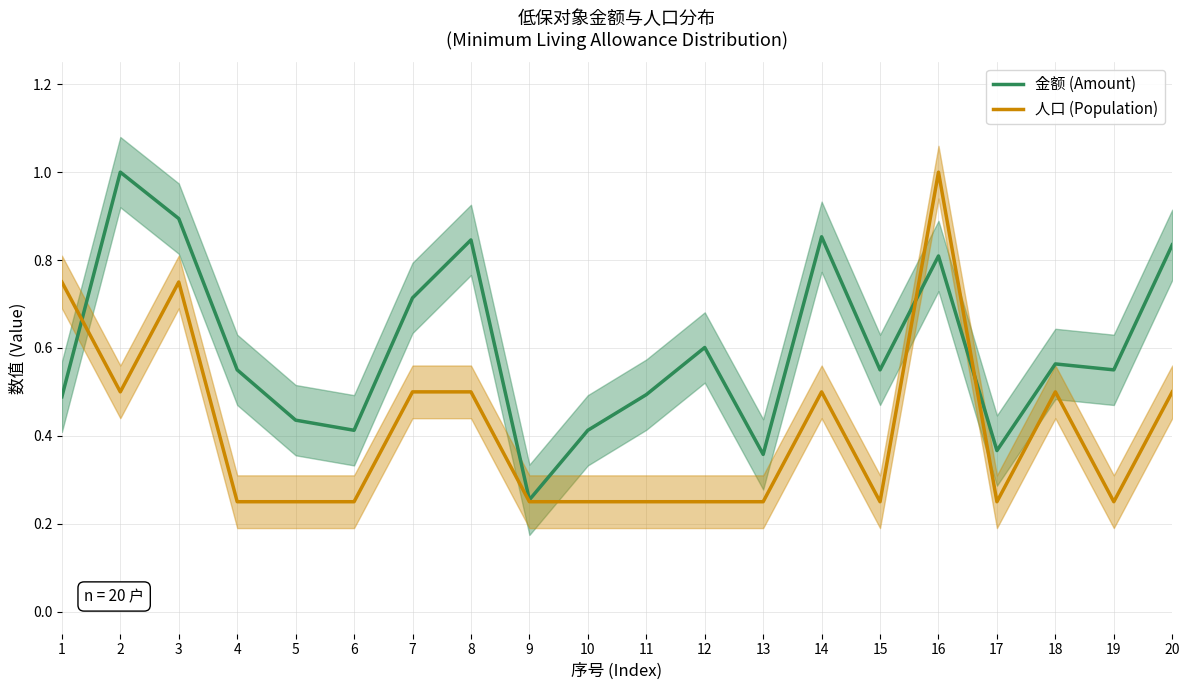

At which label is 金额 (Amount) closest to 0?

9